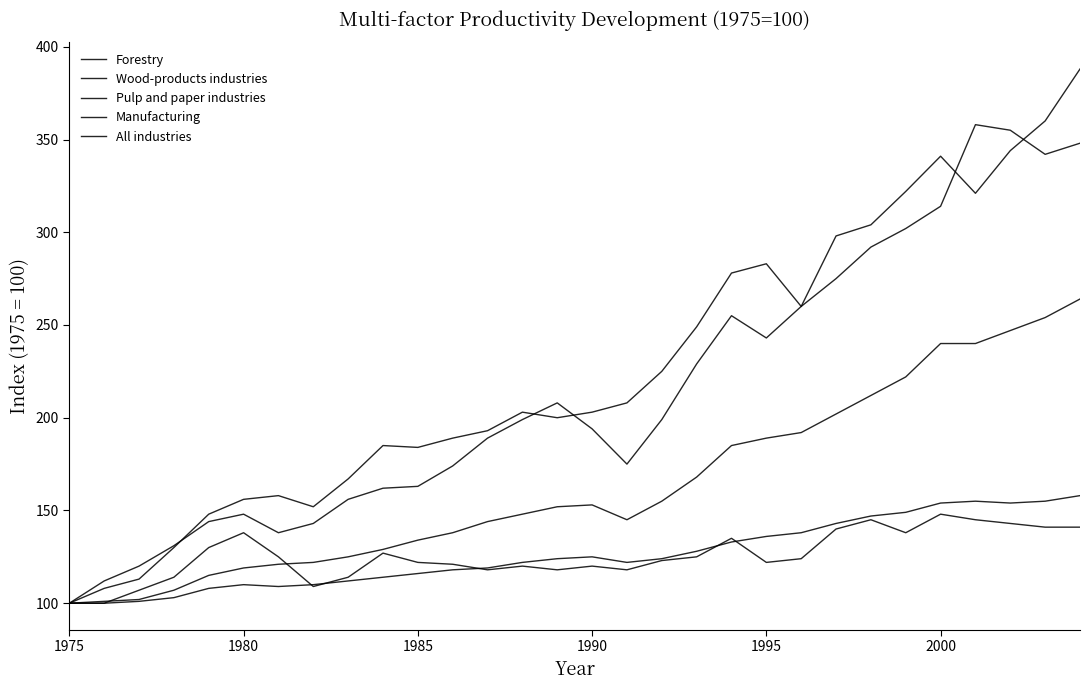

How many lines are shown in the chart?

5